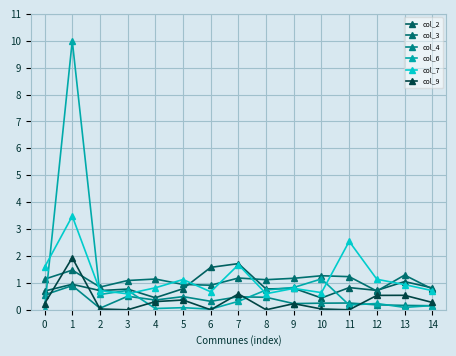

Which series has the largest range (max minus min)?

col_6